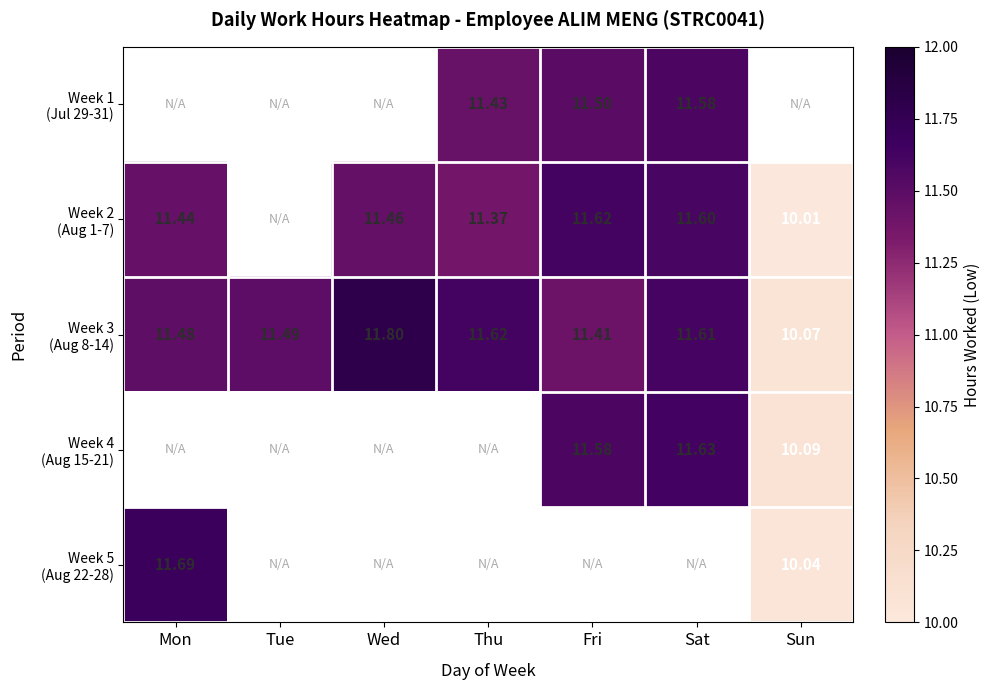

Count the number of data series in this chart.

5